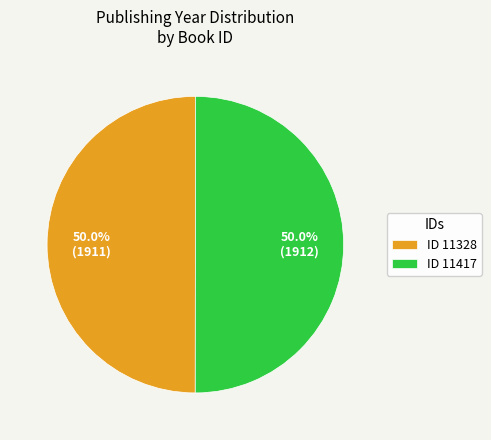

Approximately how many times larger is the value at ID 11417 compared to ID 11328?

1.0